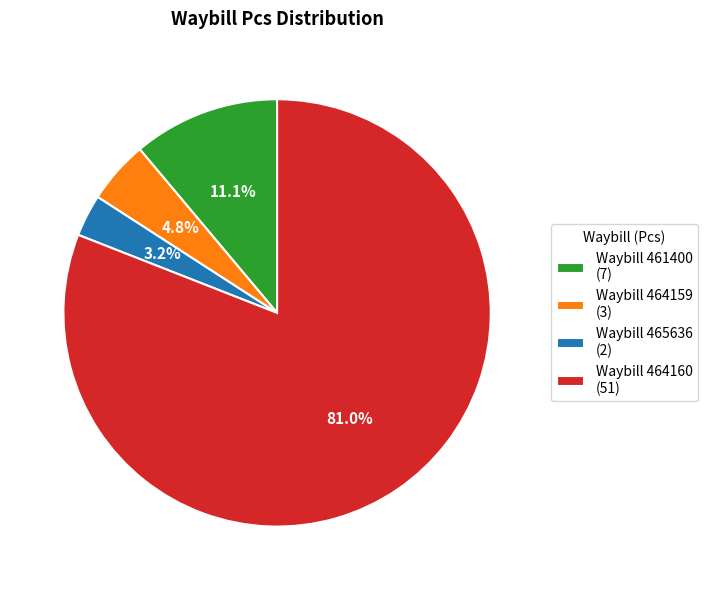

Is there a majority slice in this chart?

Yes